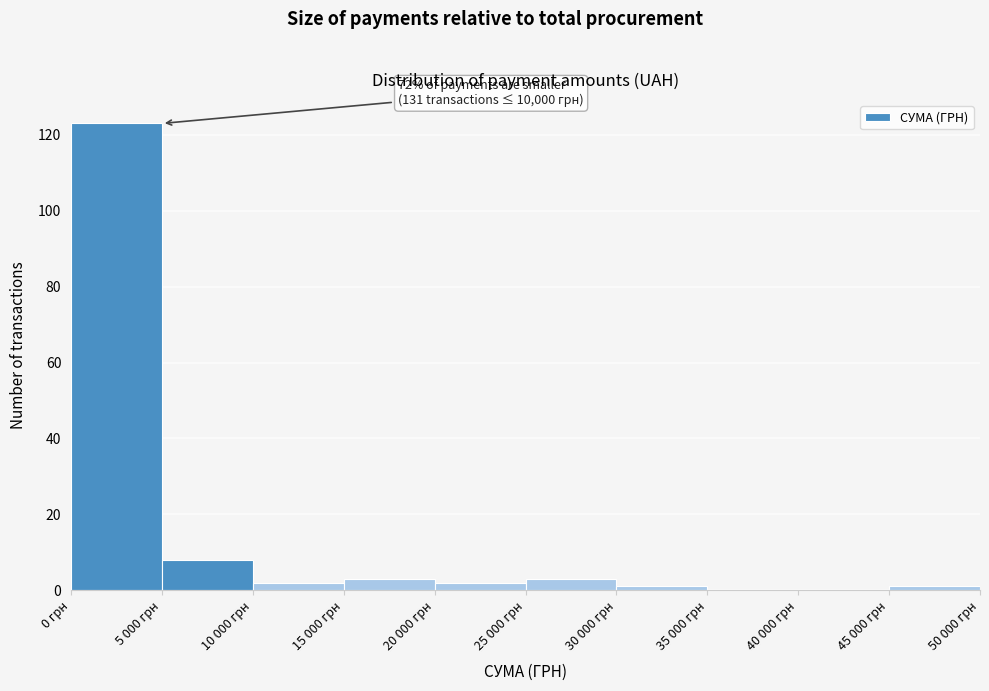

Reading left to right, what are all the values shown in this chart?

0 грн=123	5 000 грн=8	10 000 грн=2	15 000 грн=3	20 000 грн=2	25 000 грн=3	30 000 грн=1	35 000 грн=0	40 000 грн=0	45 000 грн=1